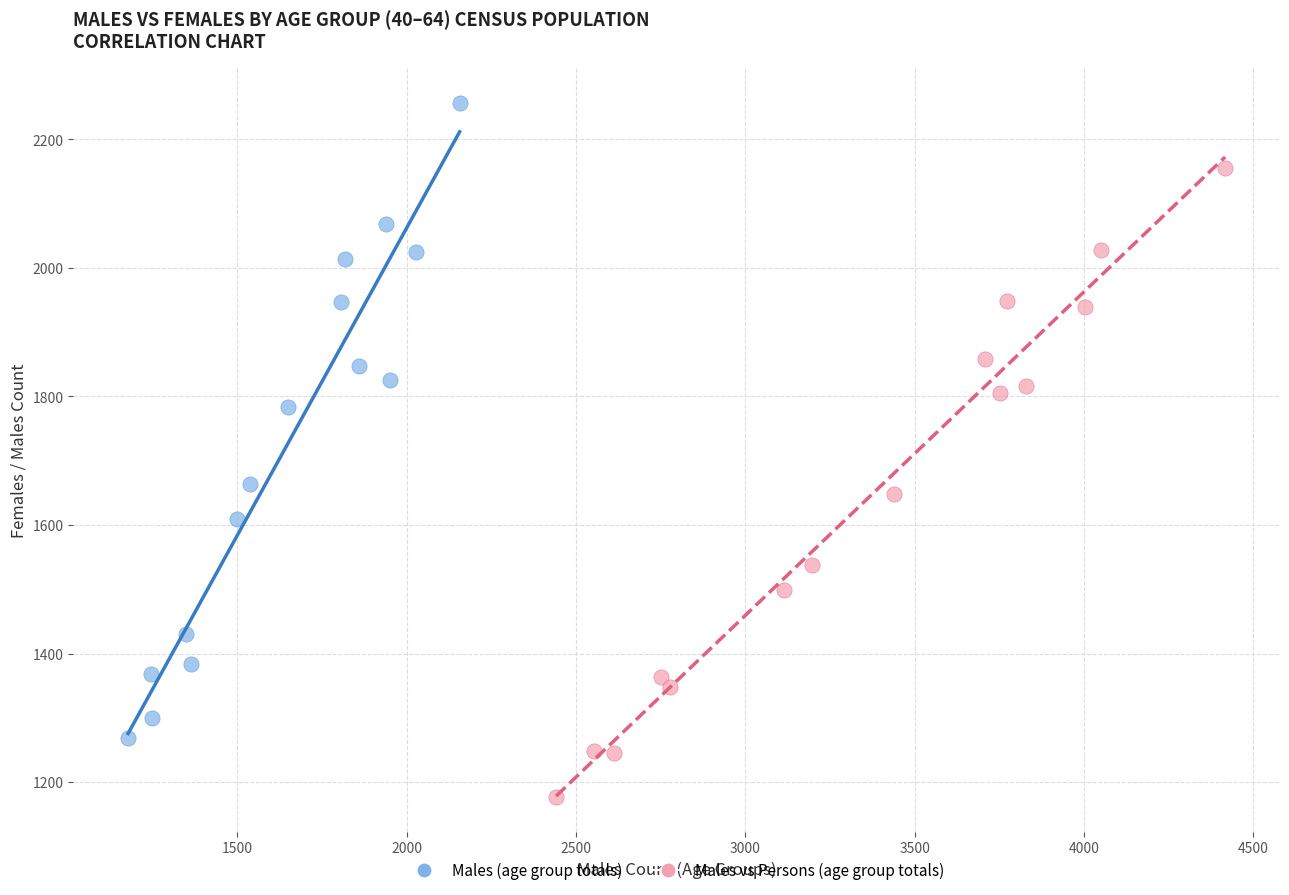

Which series reaches the maximum Y coordinate?

Males (age group totals)